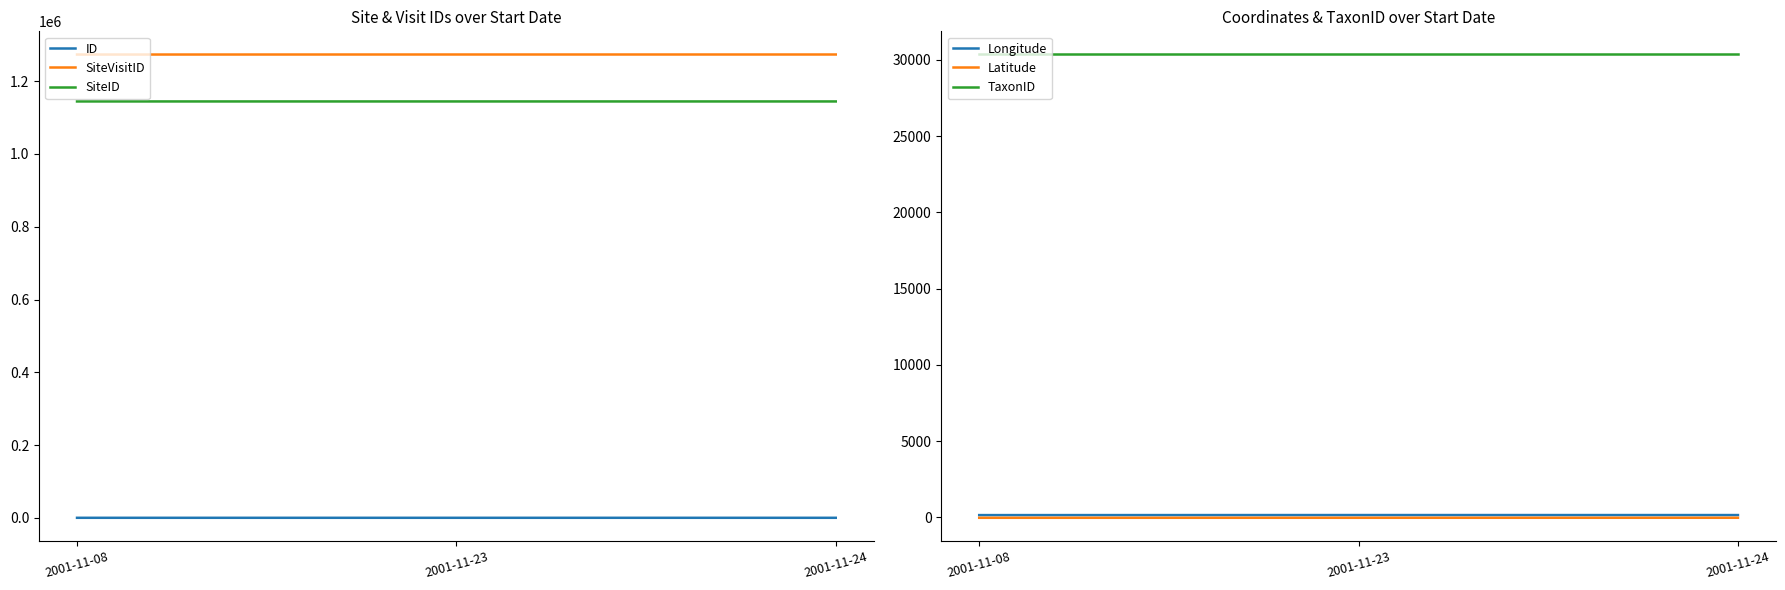

At how many categories does at least one series exceed 946523?

3